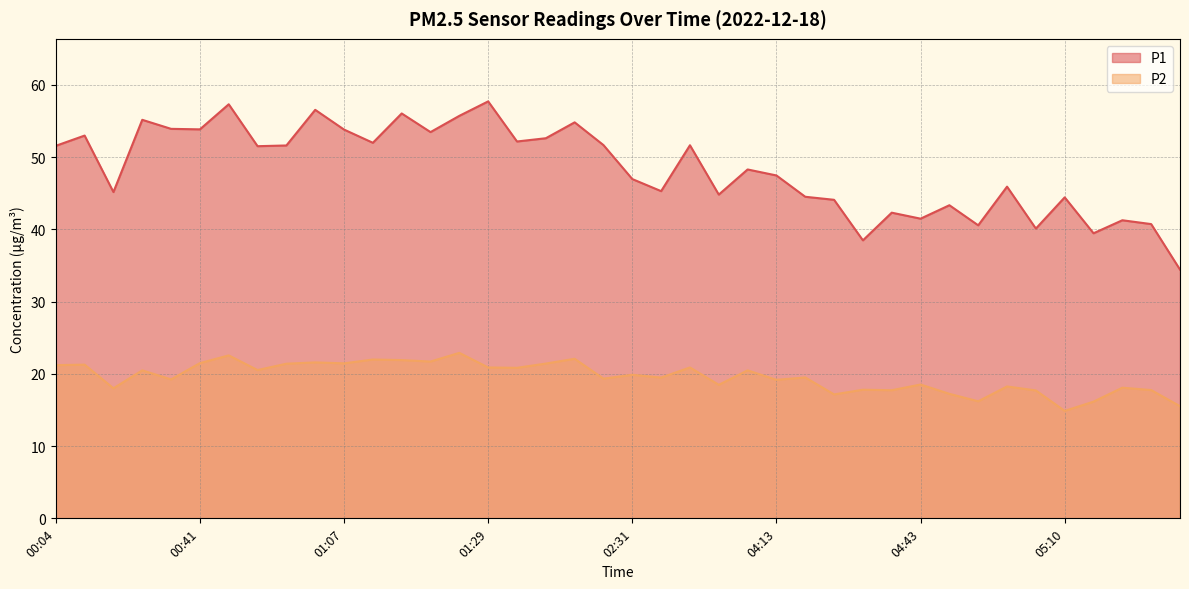

What position from the right is 00:04?

40